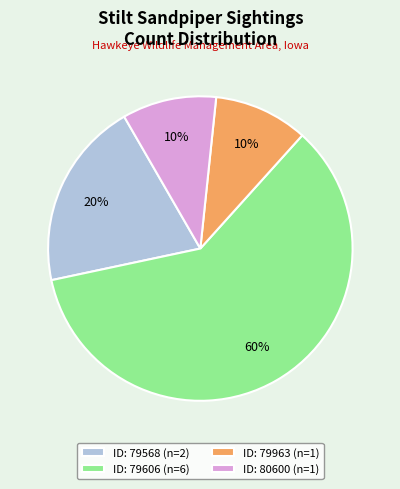

To the nearest percent, what is the difference between the largest and smallest slice percentages?

50%